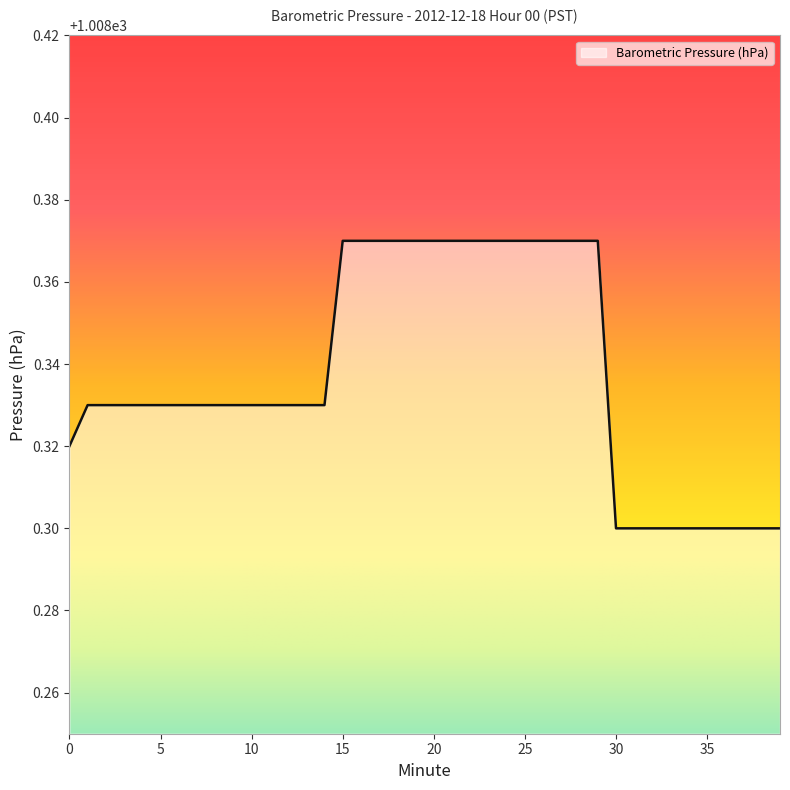

List the labels in order of value, largest first.

15, 16, 17, 18, 19, 20, 21, 22, 23, 24, 25, 26, 27, 28, 29, 1, 2, 3, 4, 5, 6, 7, 8, 9, 10, 11, 12, 13, 14, 0, 30, 31, 32, 33, 34, 35, 36, 37, 38, 39